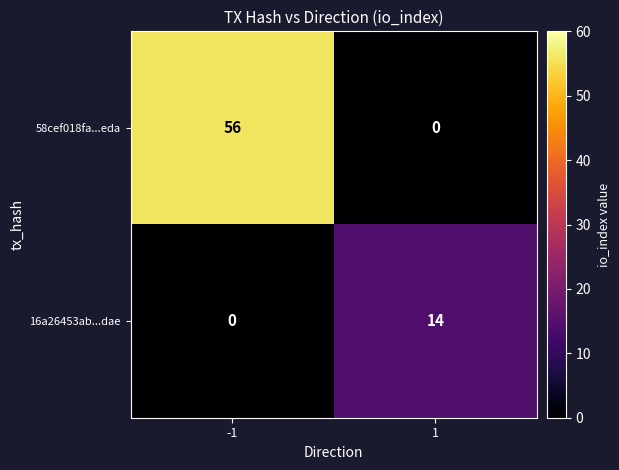

Which series has the largest total across all categories?

58cef018fa...eda